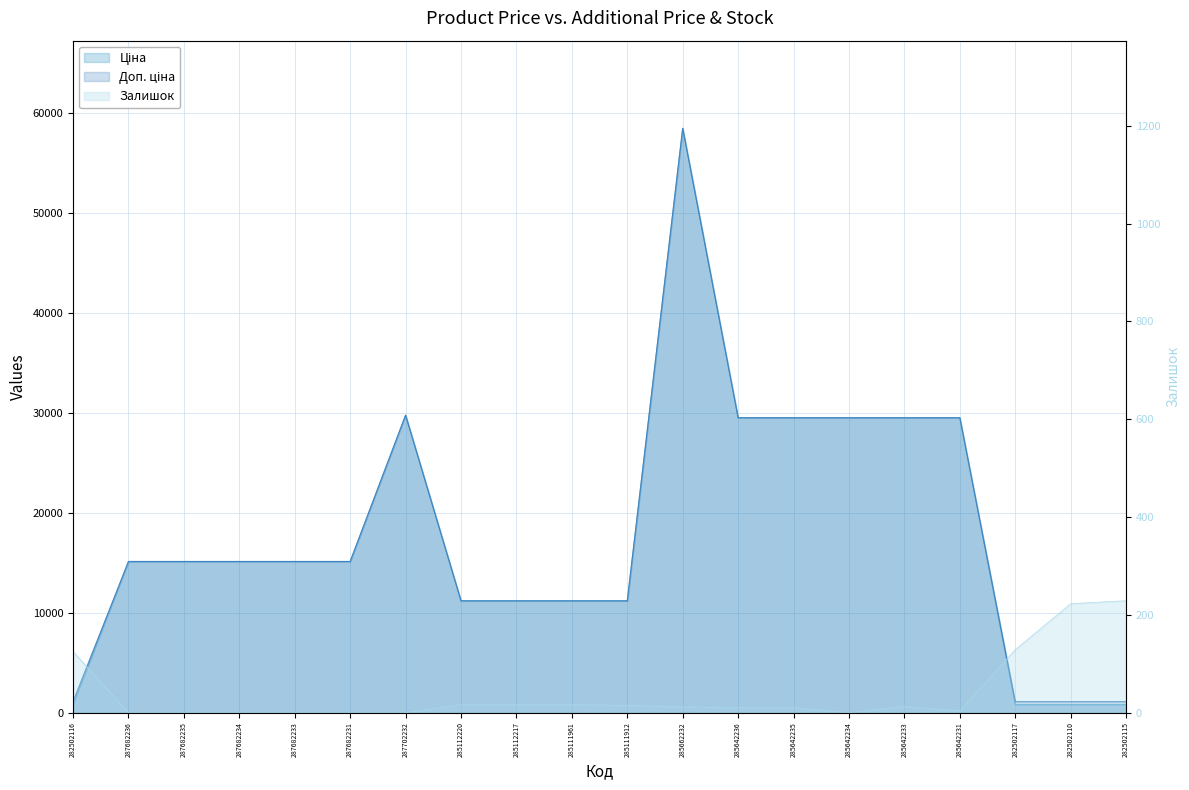

How many data points in Доп. ціна are less than 15120?

8